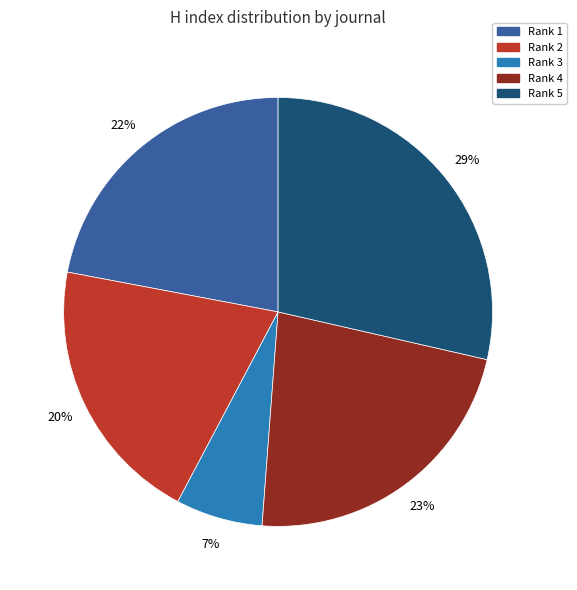

Does any single category account for the majority?

No